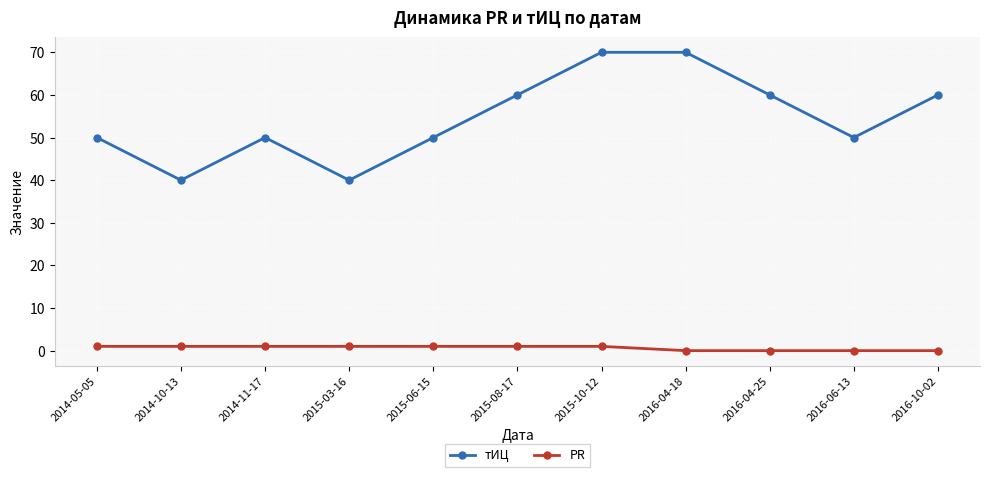

Rank the series by their average value, from highest to lowest.

тИЦ, PR